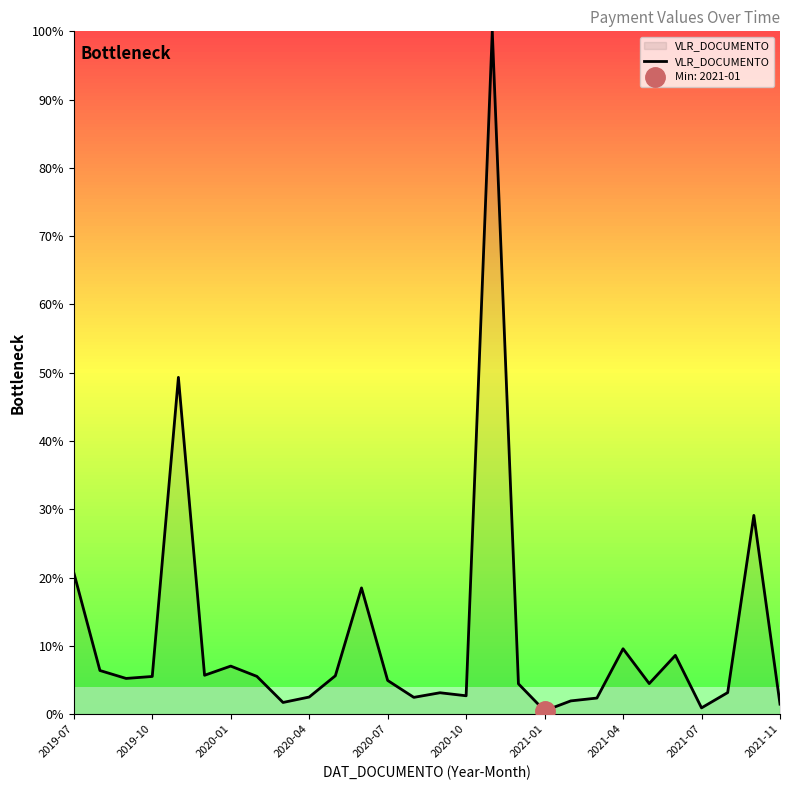

The chart shows a value of 0.2 at 2021-01. True or false?

False